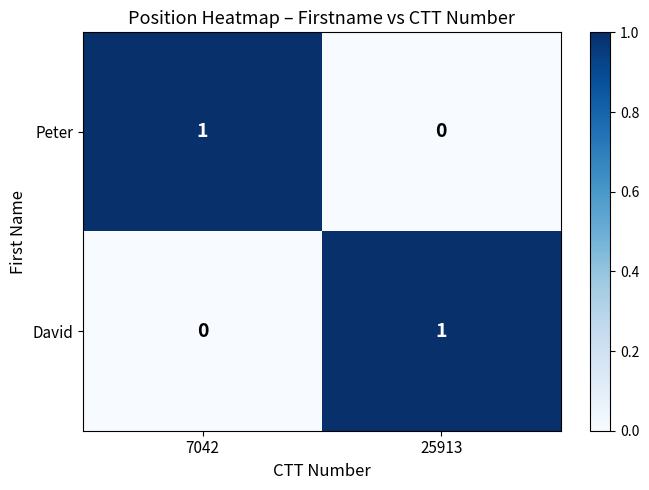

At how many categories does at least one series exceed 0?

2